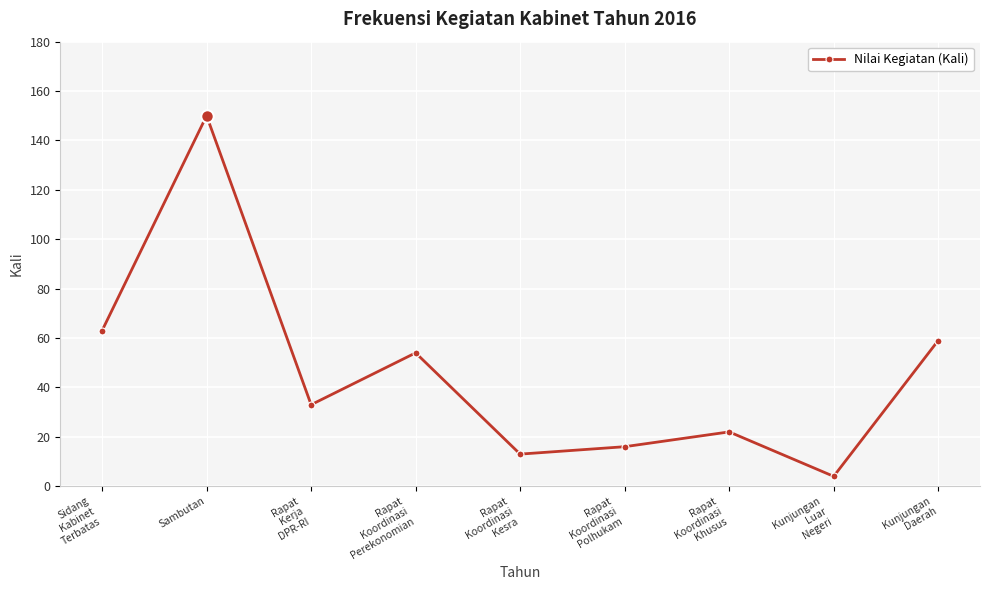

Rank the categories by value from highest to lowest.

Sambutan, Sidang
Kabinet
Terbatas, Kunjungan
Daerah, Rapat
Koordinasi
Perekonomian, Rapat
Kerja
DPR-RI, Rapat
Koordinasi
Khusus, Rapat
Koordinasi
Polhukam, Rapat
Koordinasi
Kesra, Kunjungan
Luar
Negeri